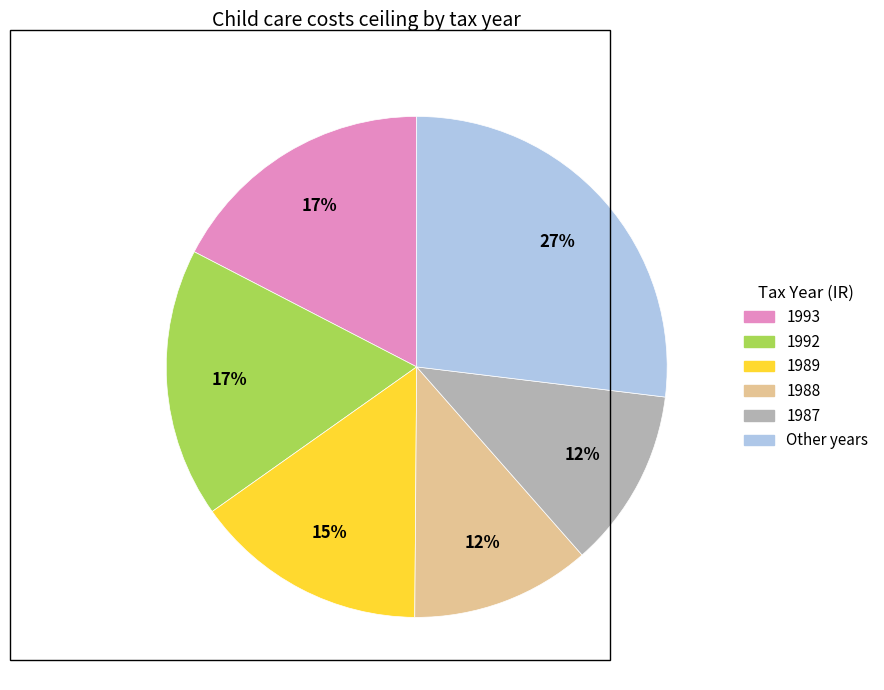

Does any single category account for the majority?

No